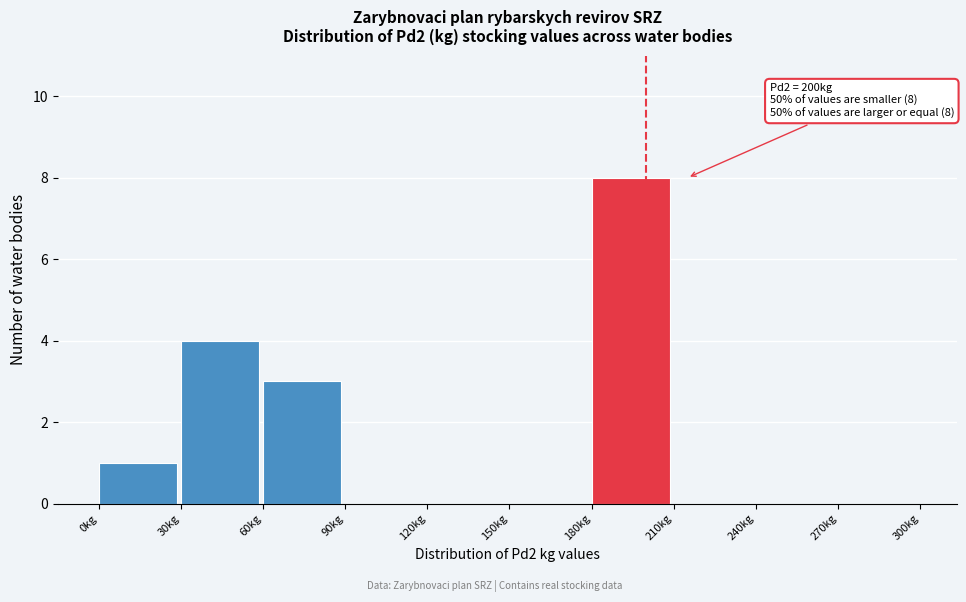

Which range on the x-axis has the tallest bar?

180 to 210